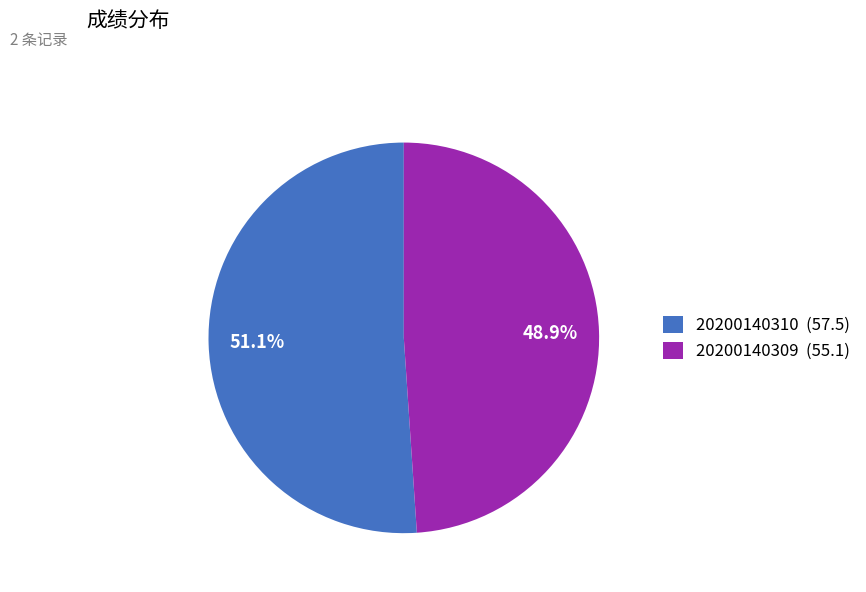

Is it true that 20200140310 is 51% of the pie?

True